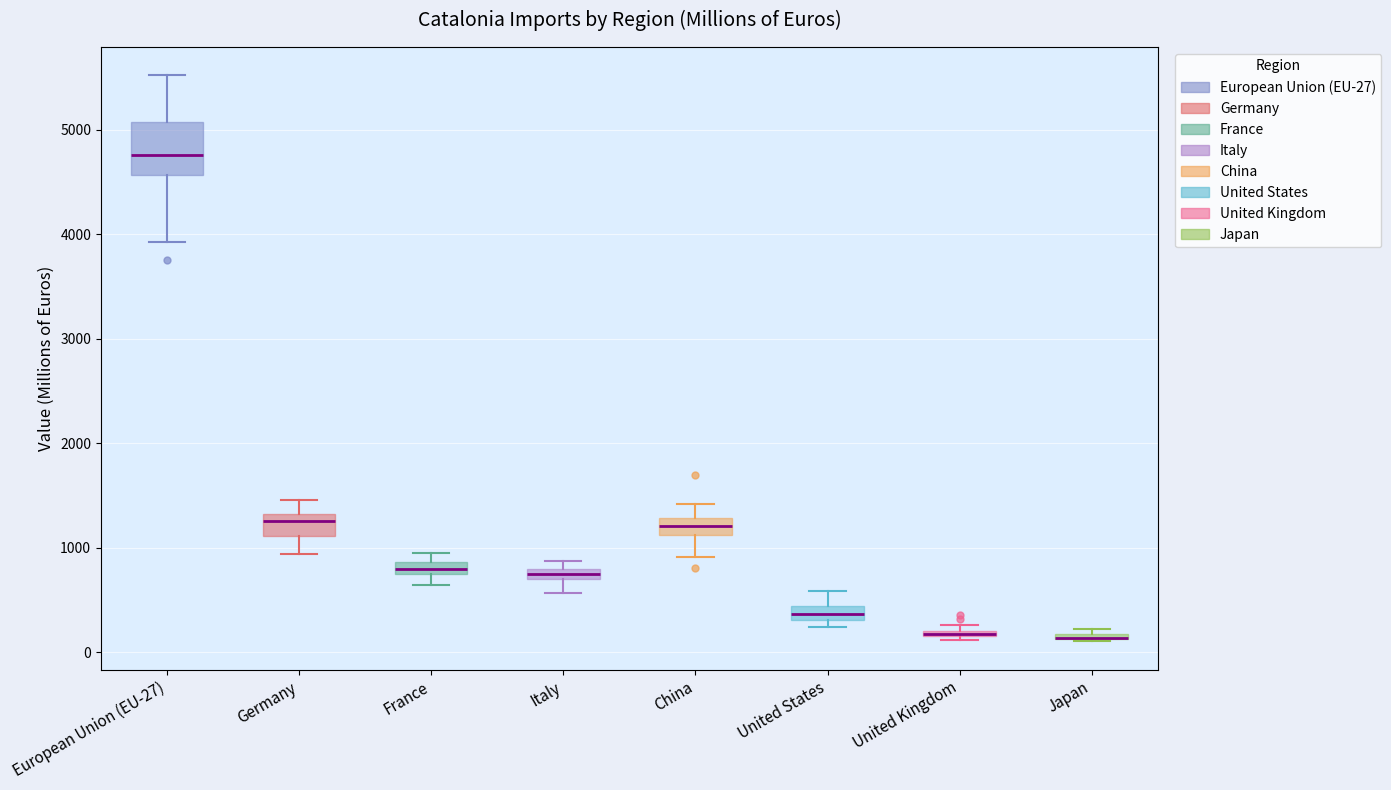

Where is the upper edge of the box for Japan on the y-axis? The values are not printed on the chart, so give them approximately, as read against the axis.

200